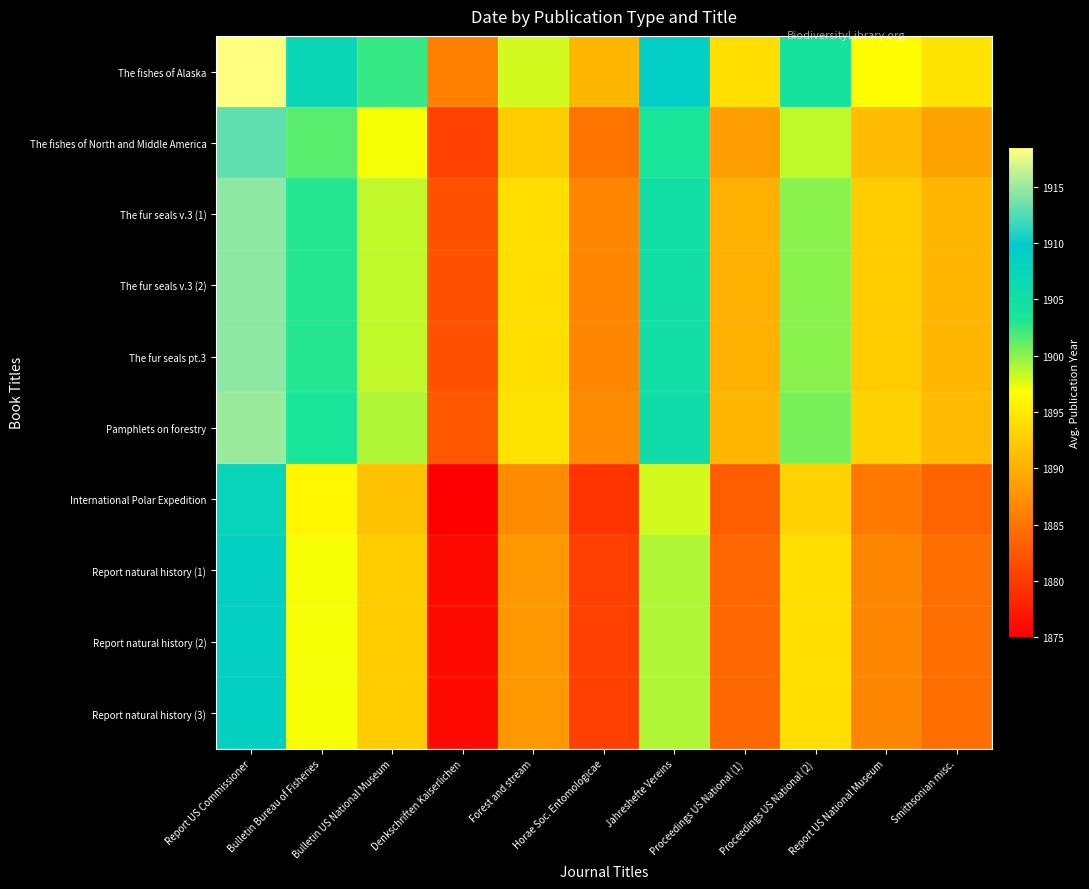

Reading right to left, what are all the values shown in this chart?

The fishes of Alaska: Smithsonian misc.=1894.5	Report US National Museum=1896.5	Proceedings US National (2)=1904.0	Proceedings US National (1)=1894.0	Jahreshefte Vereins=1909.0	Horae Soc. Entomologicae=1890.5	Forest and stream=1898.0	Denkschriften Kaiserlichen=1886.0	Bulletin US National Museum=1902.5	Bulletin Bureau of Fisheries=1907.0	Report US Commissioner=1918.5
The fishes of North and Middle America: Smithsonian misc.=1889.0	Report US National Museum=1891.0	Proceedings US National (2)=1898.5	Proceedings US National (1)=1888.5	Jahreshefte Vereins=1903.5	Horae Soc. Entomologicae=1885.0	Forest and stream=1892.5	Denkschriften Kaiserlichen=1880.5	Bulletin US National Museum=1897.0	Bulletin Bureau of Fisheries=1901.5	Report US Commissioner=1913.0
The fur seals v.3 (1): Smithsonian misc.=1890.5	Report US National Museum=1892.5	Proceedings US National (2)=1900.0	Proceedings US National (1)=1890.0	Jahreshefte Vereins=1905.0	Horae Soc. Entomologicae=1886.5	Forest and stream=1894.0	Denkschriften Kaiserlichen=1882.0	Bulletin US National Museum=1898.5	Bulletin Bureau of Fisheries=1903.0	Report US Commissioner=1914.5
The fur seals v.3 (2): Smithsonian misc.=1890.5	Report US National Museum=1892.5	Proceedings US National (2)=1900.0	Proceedings US National (1)=1890.0	Jahreshefte Vereins=1905.0	Horae Soc. Entomologicae=1886.5	Forest and stream=1894.0	Denkschriften Kaiserlichen=1882.0	Bulletin US National Museum=1898.5	Bulletin Bureau of Fisheries=1903.0	Report US Commissioner=1914.5
The fur seals pt.3: Smithsonian misc.=1890.5	Report US National Museum=1892.5	Proceedings US National (2)=1900.0	Proceedings US National (1)=1890.0	Jahreshefte Vereins=1905.0	Horae Soc. Entomologicae=1886.5	Forest and stream=1894.0	Denkschriften Kaiserlichen=1882.0	Bulletin US National Museum=1898.5	Bulletin Bureau of Fisheries=1903.0	Report US Commissioner=1914.5
Pamphlets on forestry: Smithsonian misc.=1891.0	Report US National Museum=1893.0	Proceedings US National (2)=1900.5	Proceedings US National (1)=1890.5	Jahreshefte Vereins=1905.5	Horae Soc. Entomologicae=1887.0	Forest and stream=1894.5	Denkschriften Kaiserlichen=1882.5	Bulletin US National Museum=1899.0	Bulletin Bureau of Fisheries=1903.5	Report US Commissioner=1915.0
International Polar Expedition: Smithsonian misc.=1883.5	Report US National Museum=1885.5	Proceedings US National (2)=1893.0	Proceedings US National (1)=1883.0	Jahreshefte Vereins=1898.0	Horae Soc. Entomologicae=1879.5	Forest and stream=1887.0	Denkschriften Kaiserlichen=1875.0	Bulletin US National Museum=1891.5	Bulletin Bureau of Fisheries=1896.0	Report US Commissioner=1907.5
Report natural history (1): Smithsonian misc.=1884.5	Report US National Museum=1886.5	Proceedings US National (2)=1894.0	Proceedings US National (1)=1884.0	Jahreshefte Vereins=1899.0	Horae Soc. Entomologicae=1880.5	Forest and stream=1888.0	Denkschriften Kaiserlichen=1876.0	Bulletin US National Museum=1892.5	Bulletin Bureau of Fisheries=1897.0	Report US Commissioner=1908.5
Report natural history (2): Smithsonian misc.=1884.5	Report US National Museum=1886.5	Proceedings US National (2)=1894.0	Proceedings US National (1)=1884.0	Jahreshefte Vereins=1899.0	Horae Soc. Entomologicae=1880.5	Forest and stream=1888.0	Denkschriften Kaiserlichen=1876.0	Bulletin US National Museum=1892.5	Bulletin Bureau of Fisheries=1897.0	Report US Commissioner=1908.5
Report natural history (3): Smithsonian misc.=1884.5	Report US National Museum=1886.5	Proceedings US National (2)=1894.0	Proceedings US National (1)=1884.0	Jahreshefte Vereins=1899.0	Horae Soc. Entomologicae=1880.5	Forest and stream=1888.0	Denkschriften Kaiserlichen=1876.0	Bulletin US National Museum=1892.5	Bulletin Bureau of Fisheries=1897.0	Report US Commissioner=1908.5